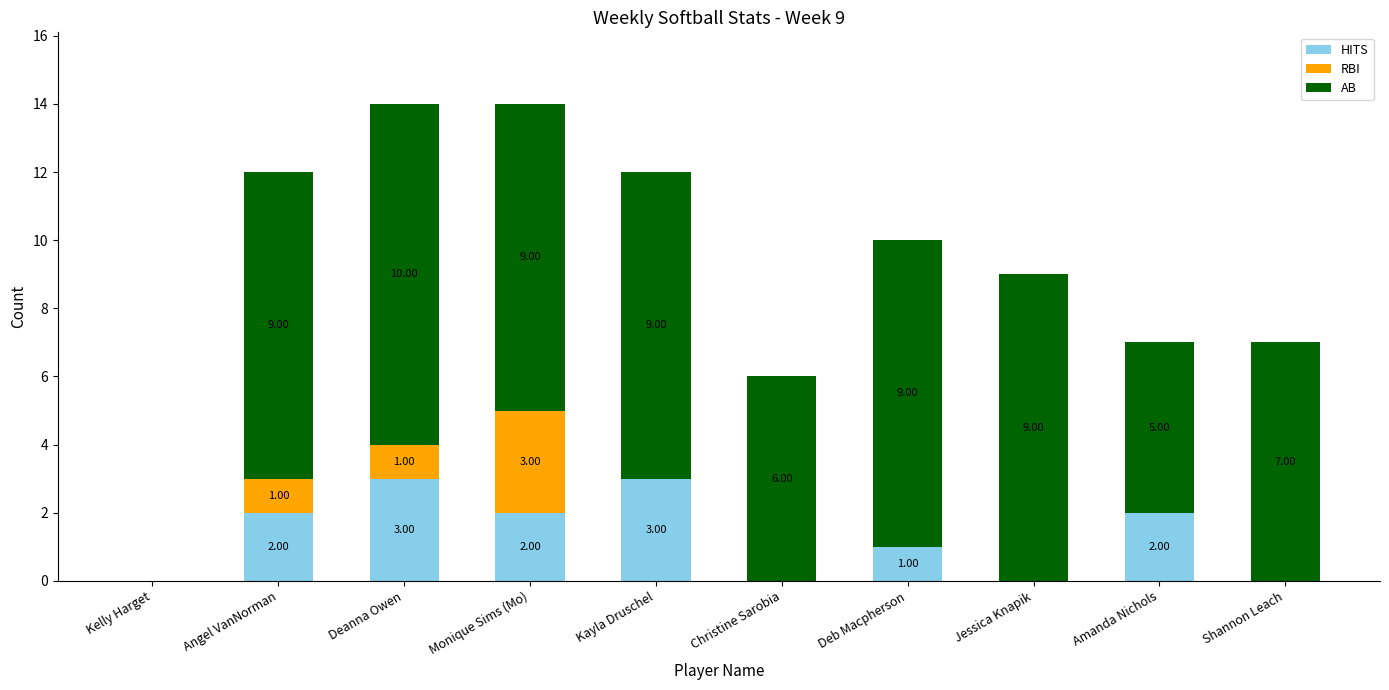

Does the chart contain stacked bars?

Yes